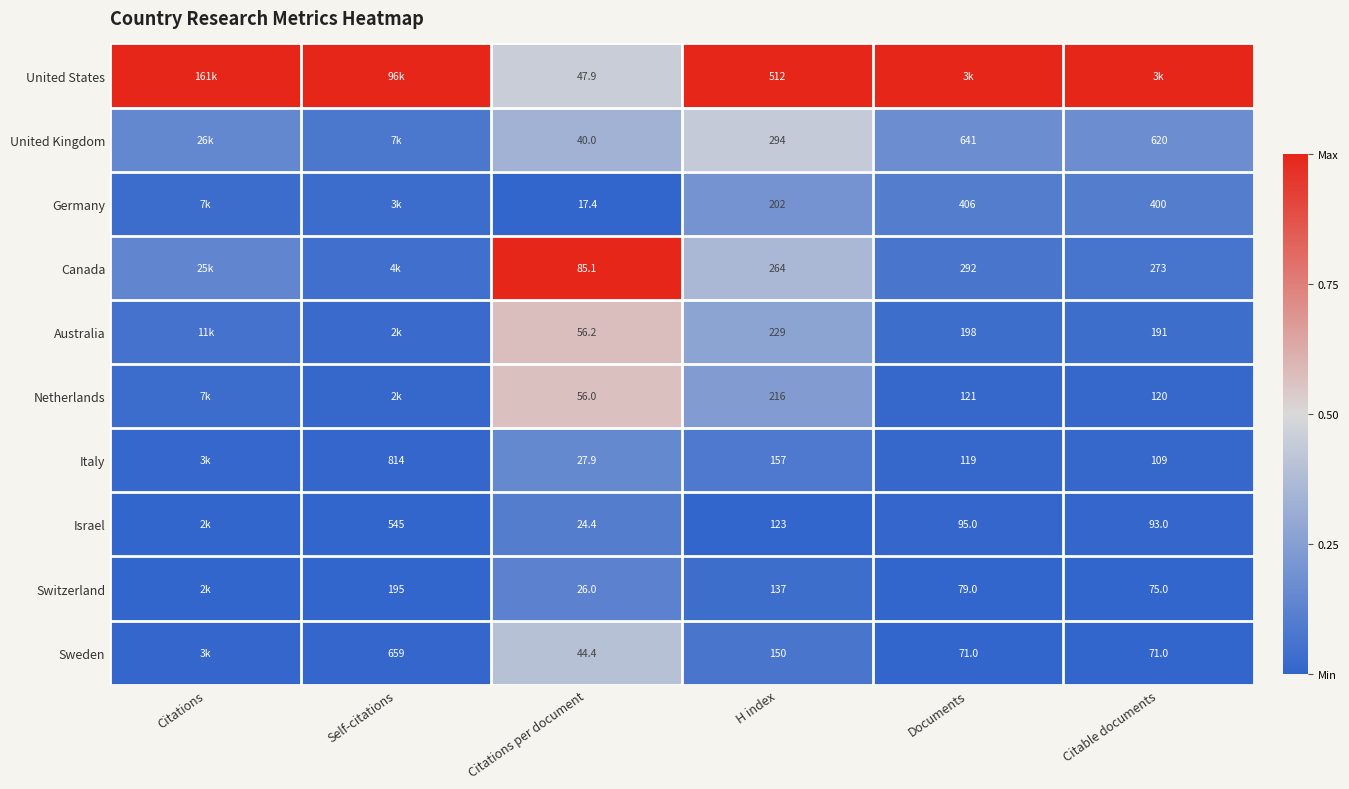

Is the value of Netherlands at H index greater than the value of Australia at Documents?

Yes